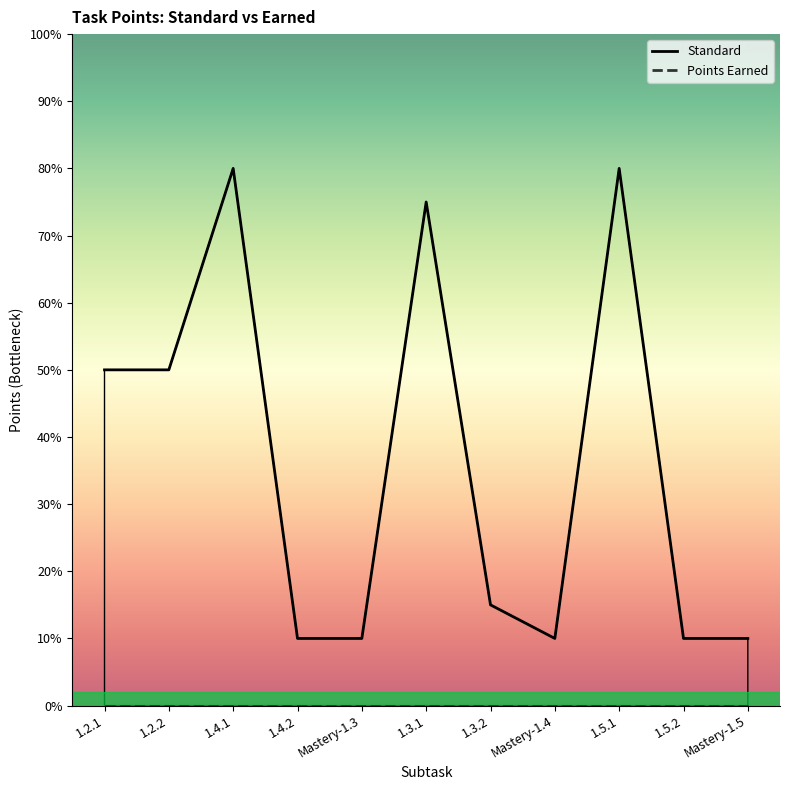

List the labels in order of value, largest first.

1.4.1, 1.5.1, 1.3.1, 1.2.1, 1.2.2, 1.3.2, 1.4.2, Mastery-1.3, Mastery-1.4, 1.5.2, Mastery-1.5